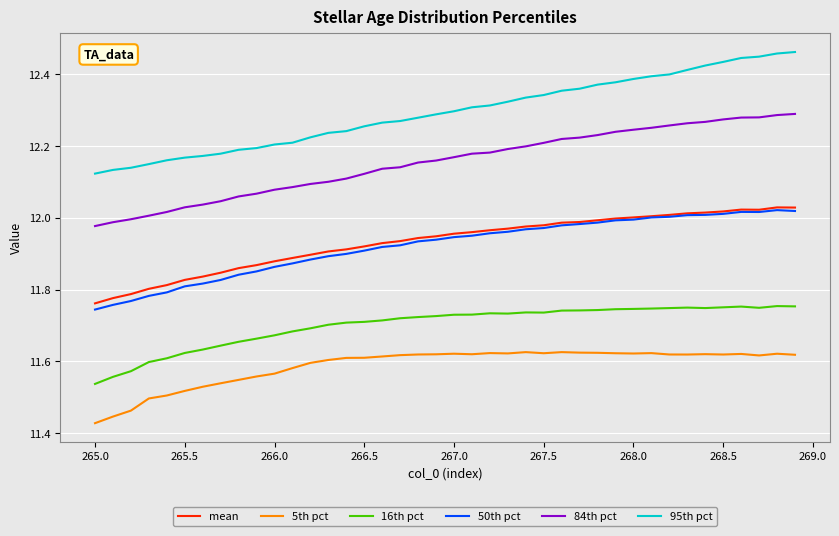

True or false: mean and 84th pct intersect in this chart.

False